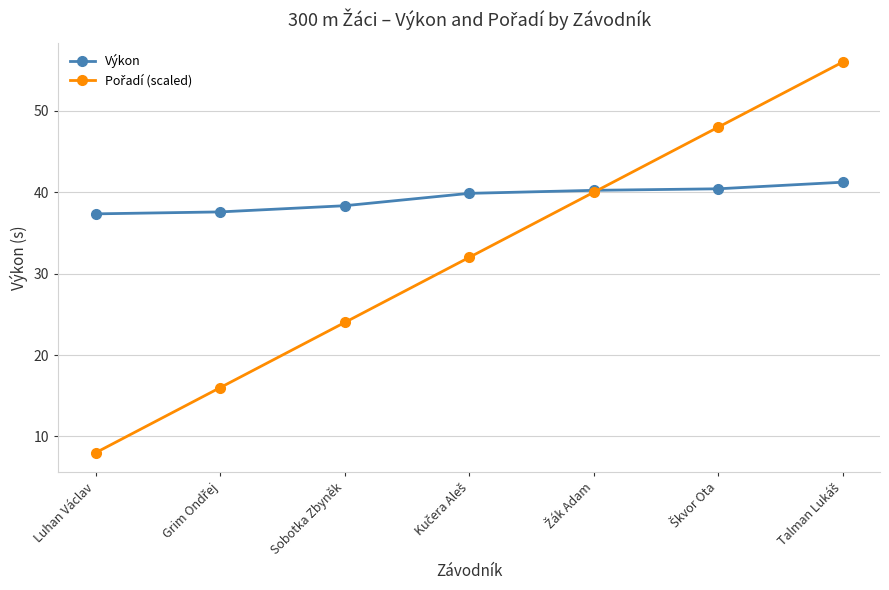

What is the greatest value displayed?

56.0